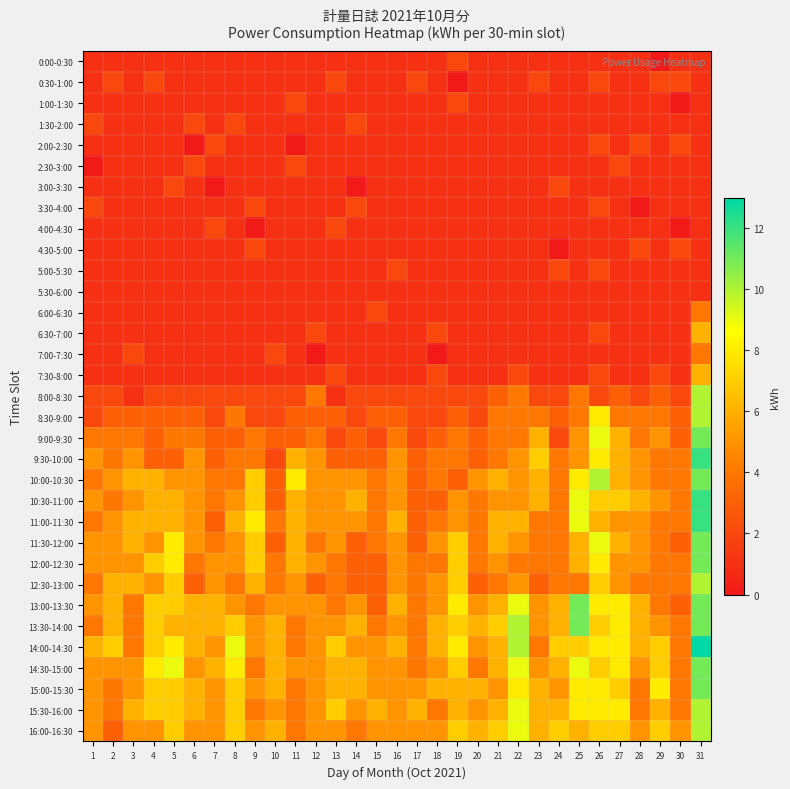

How many data points does each series have?

31